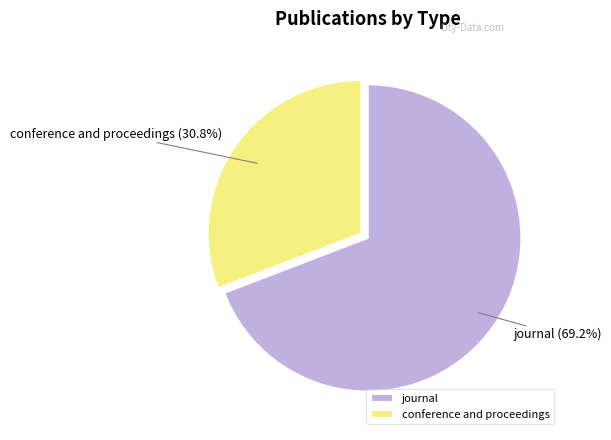

Between journal and conference and proceedings, which is larger?

journal